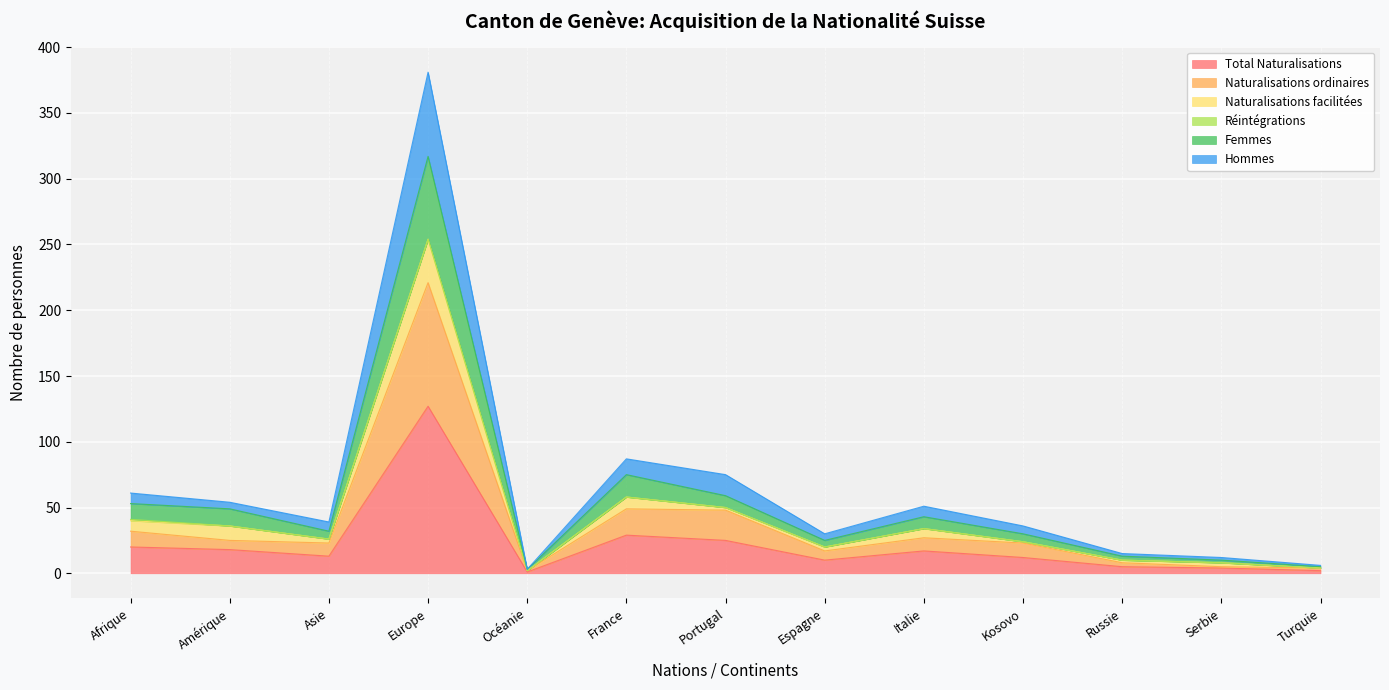

Where is the first local maximum for Hommes?

Europe